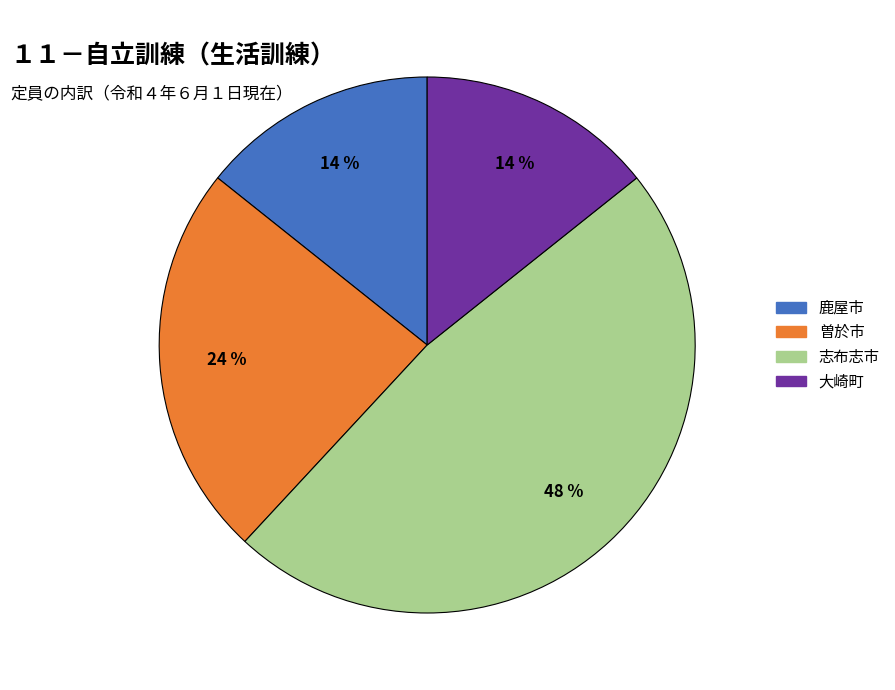

How many slices are in this pie chart?

4